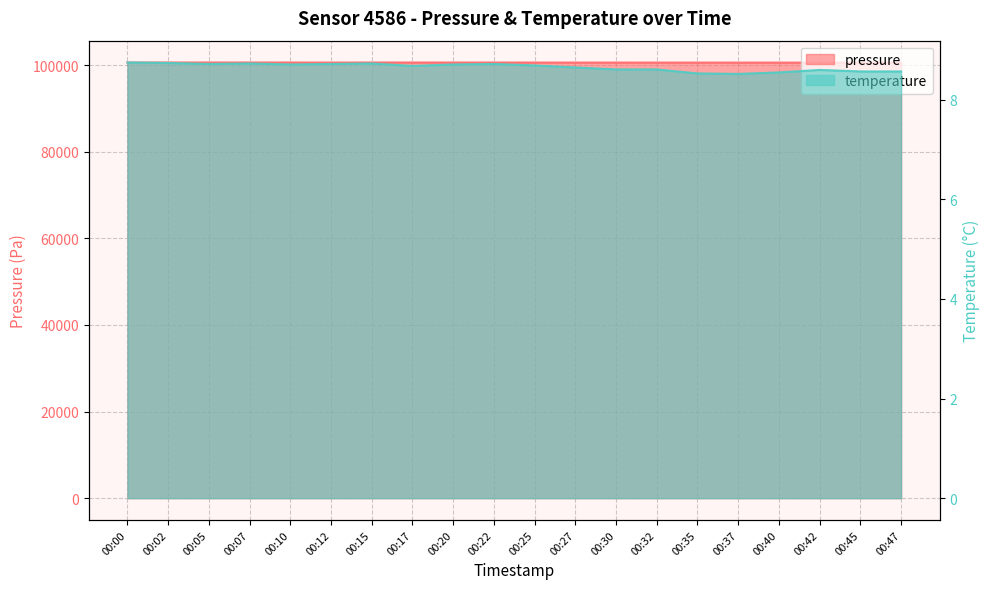

How many temperature values are between 8 and 9?

20